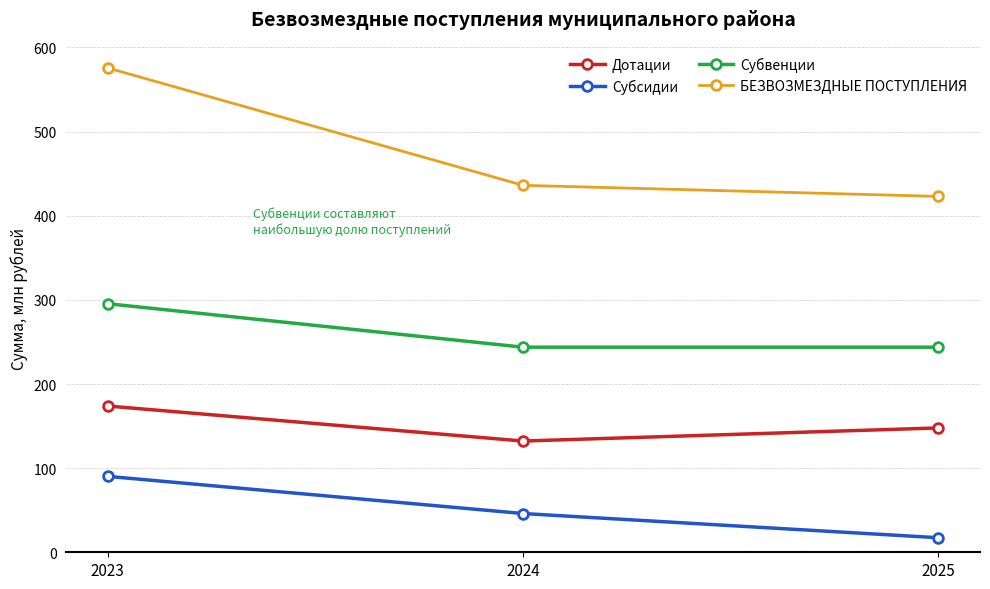

Which category has the lowest value in the Субсидии series?

2025